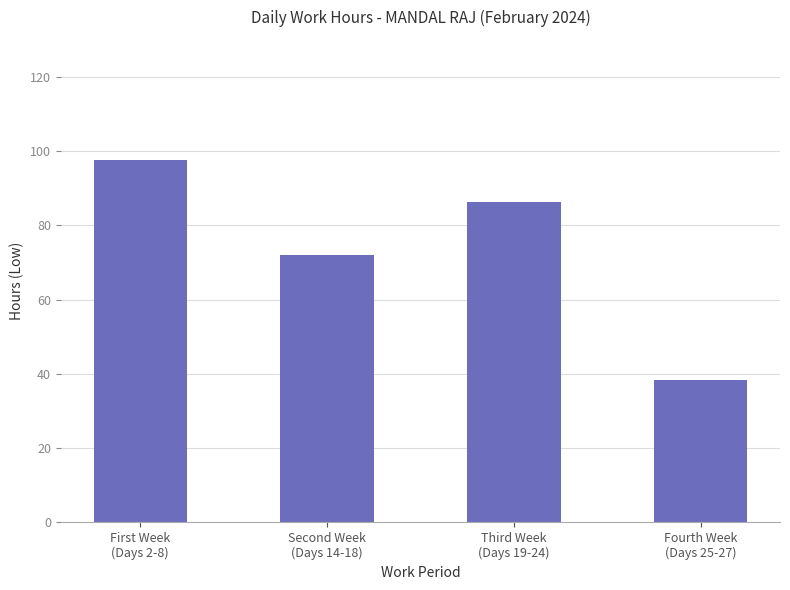

Is it true that the value at Third Week
(Days 19-24) is 86.4?

True